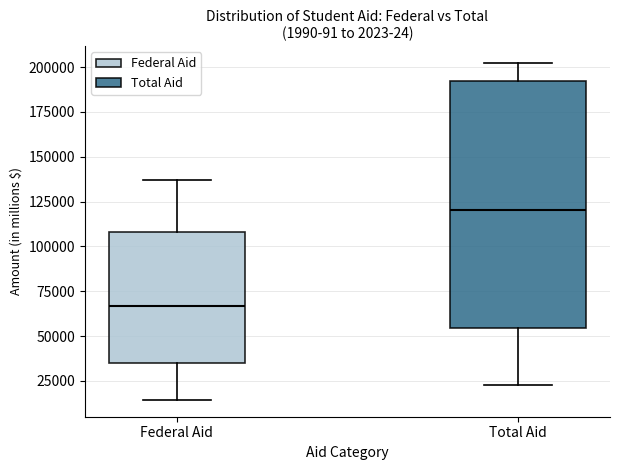

Where is the upper edge of the box for Federal Aid on the y-axis? The values are not printed on the chart, so give them approximately, as read against the axis.

110000